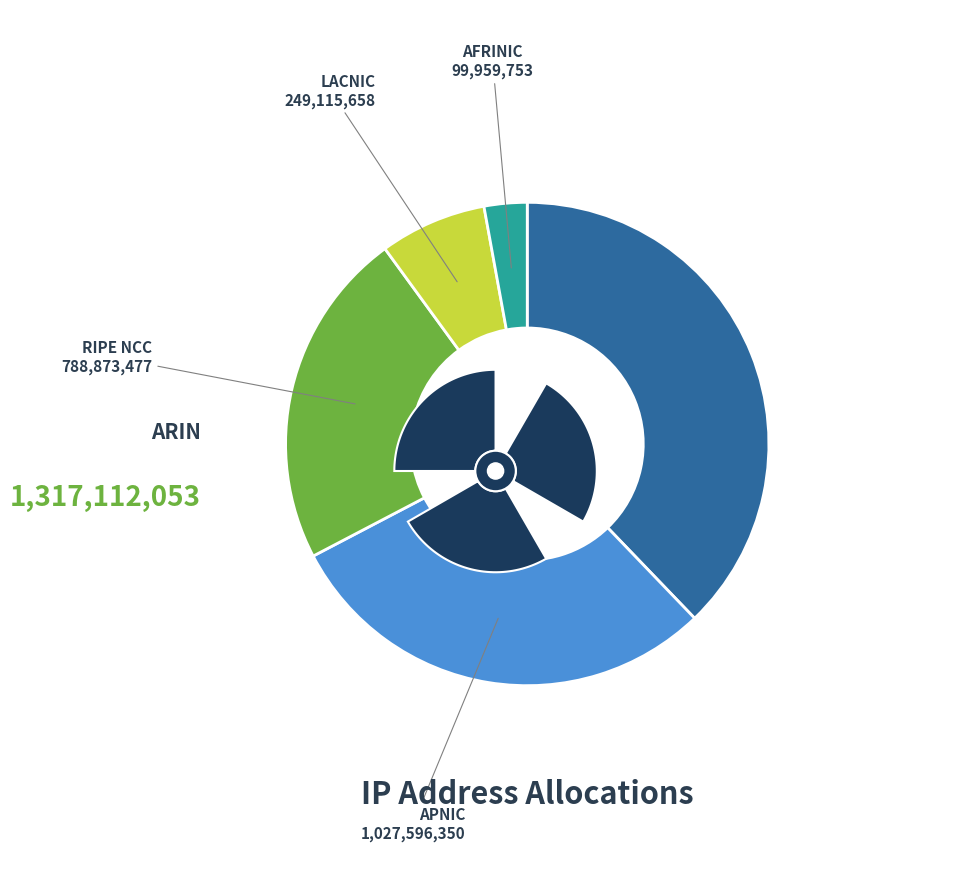

Is there a majority slice in this chart?

No